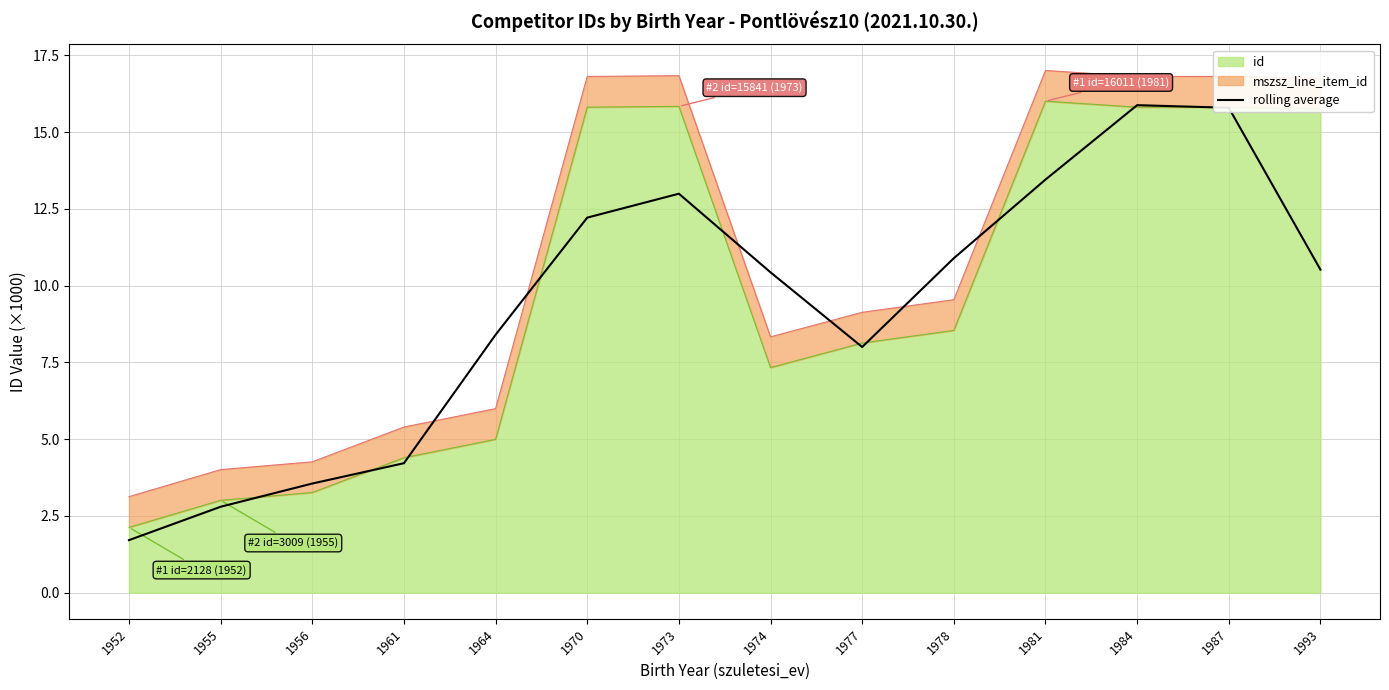

What is the smallest value displayed?

1.7